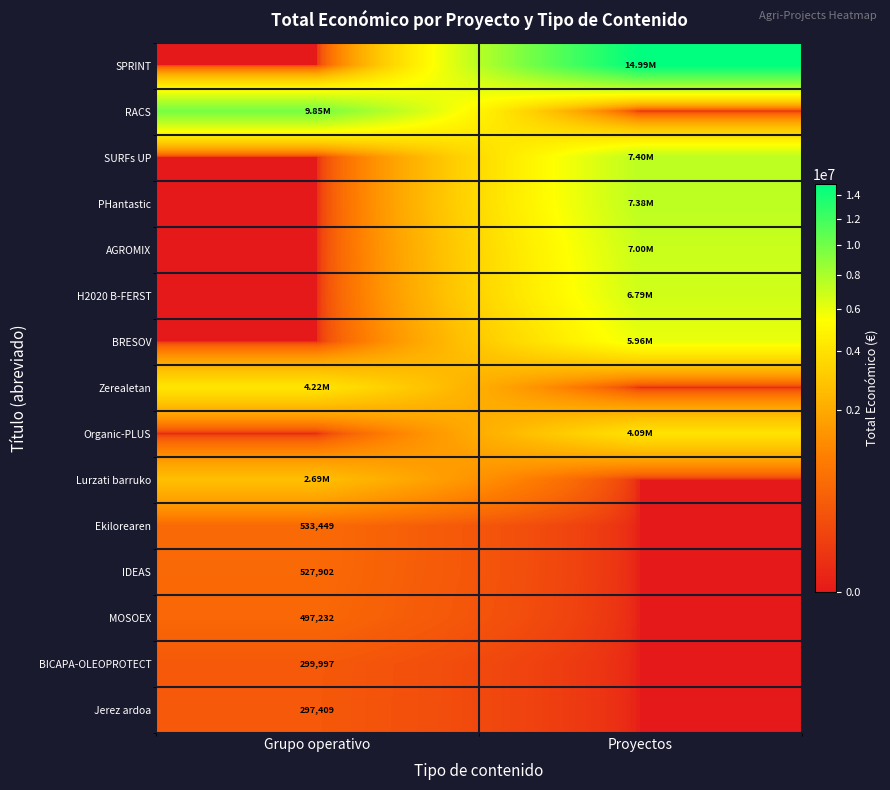

At Grupo operativo, list the series in order from smallest to largest.

SPRINT, SURFs UP, PHantastic, AGROMIX, H2020 B-FERST, BRESOV, Organic-PLUS, Jerez ardoa, BICAPA-OLEOPROTECT, MOSOEX, IDEAS, Ekilorearen, Lurzati barruko, Zerealetan, RACS